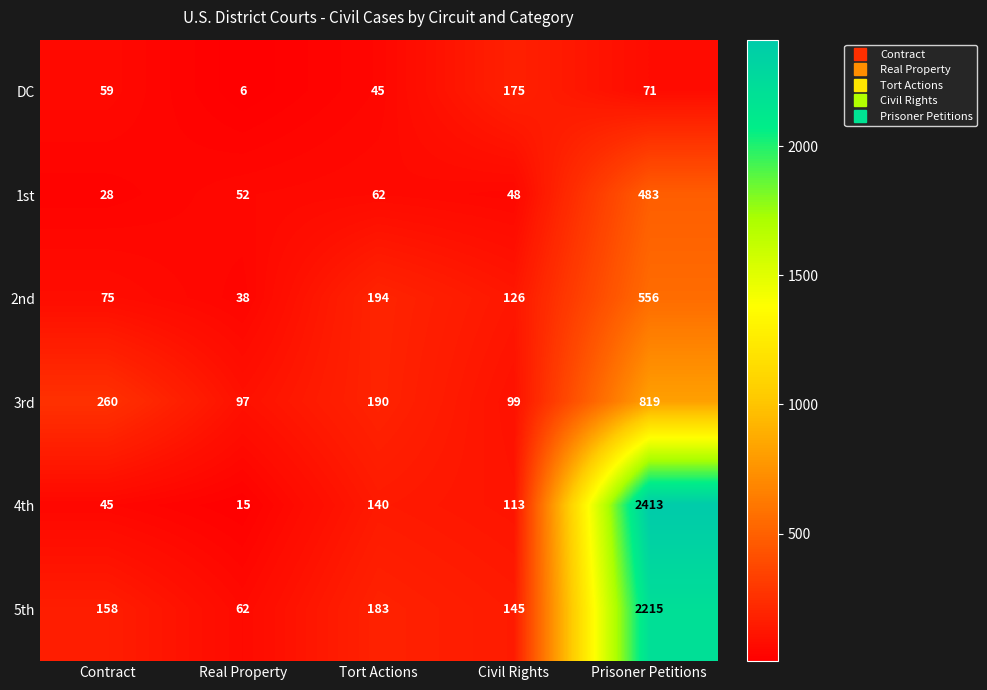

Reading left to right, transcribe all the data shown in this chart.

DC: 59	6	45	175	71
1st: 28	52	62	48	483
2nd: 75	38	194	126	556
3rd: 260	97	190	99	819
4th: 45	15	140	113	2413
5th: 158	62	183	145	2215